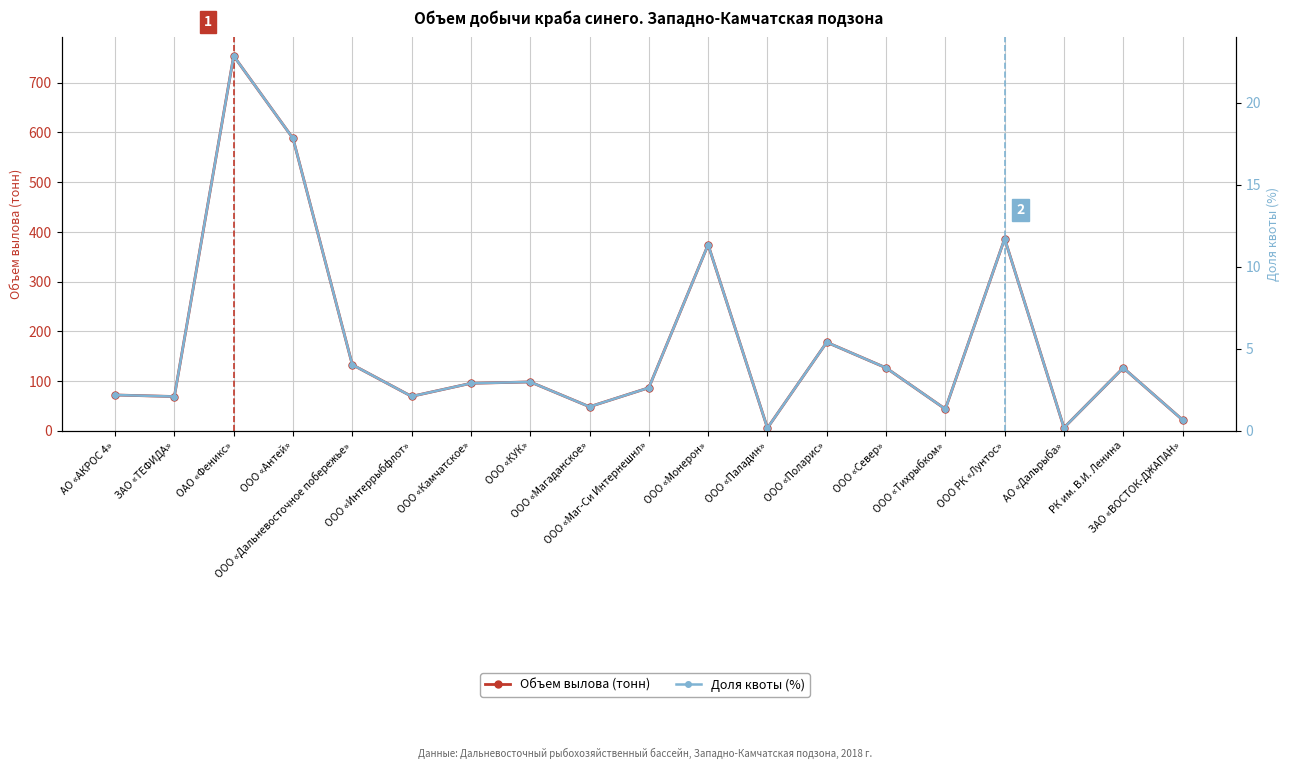

What is the spread (max minus min) of values at ООО «Маг-Си Интернешнл»?

84.1